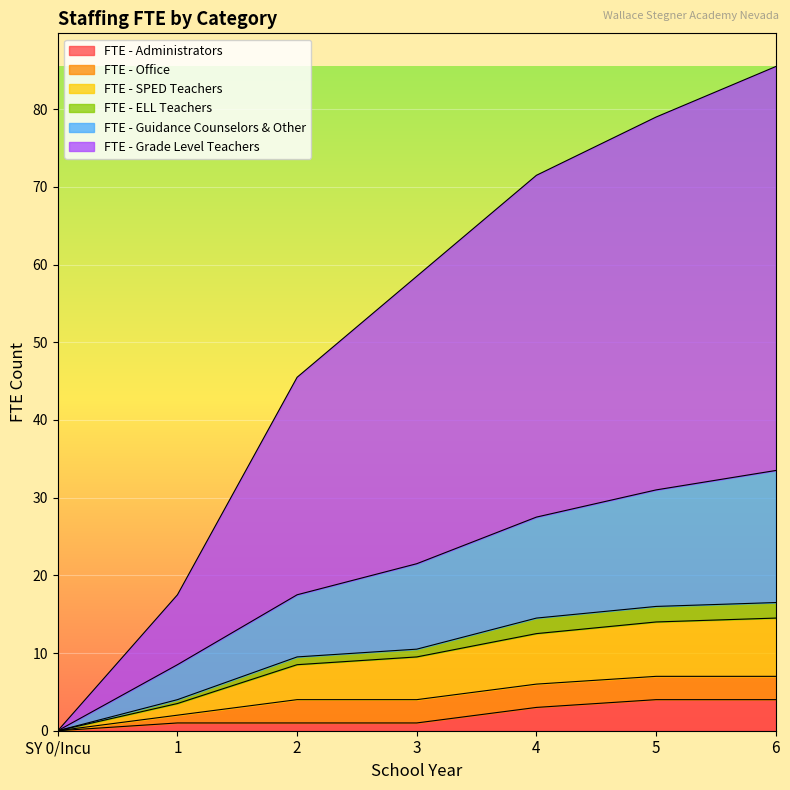

What is the difference between the highest and lowest values at 6?

81.5